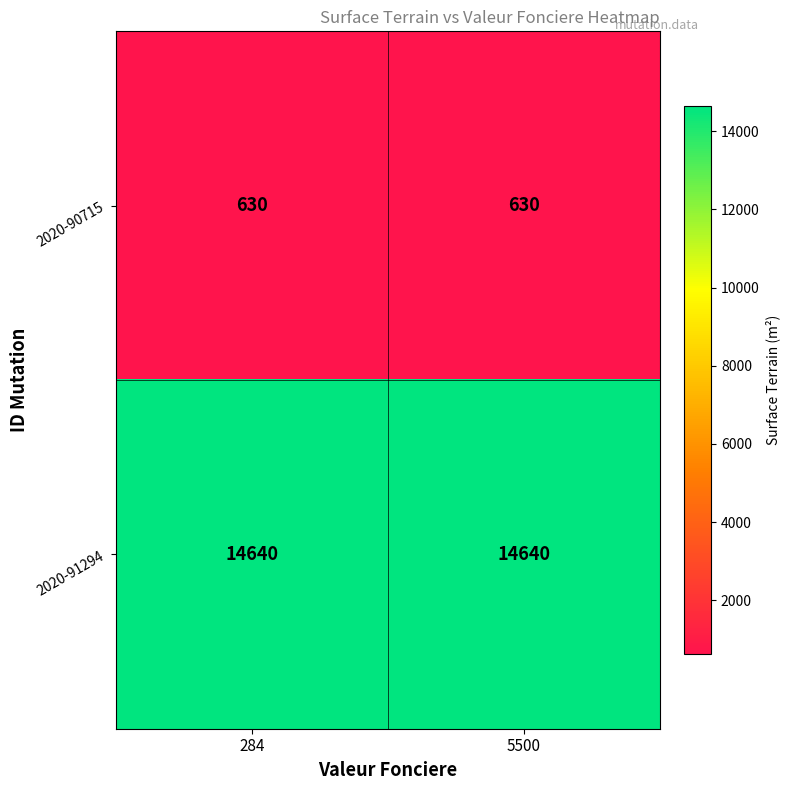

The 2020-91294 series shows 9106 at 284. True or false?

False